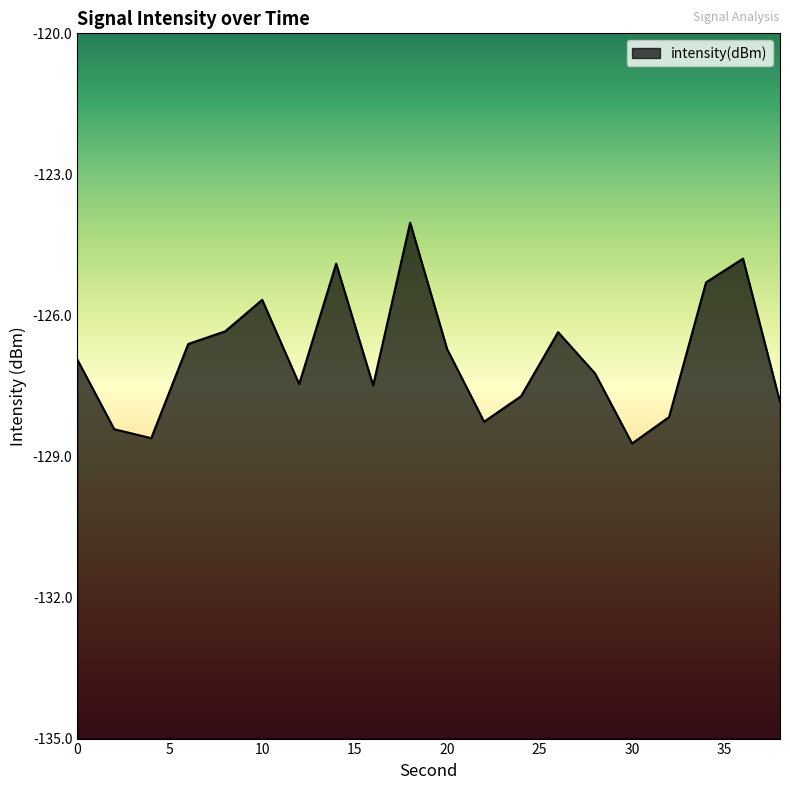

At which label does the data first exceed -126?

10